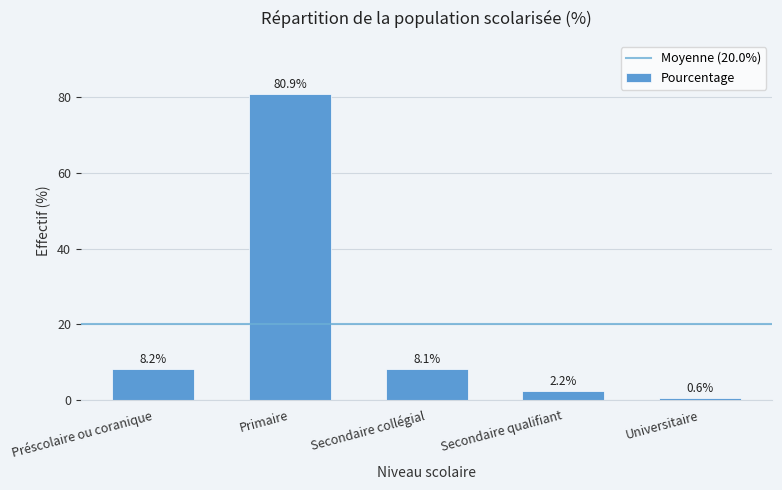

Reading right to left, transcribe all the data shown in this chart.

0.6	2.2	8.1	80.9	8.2